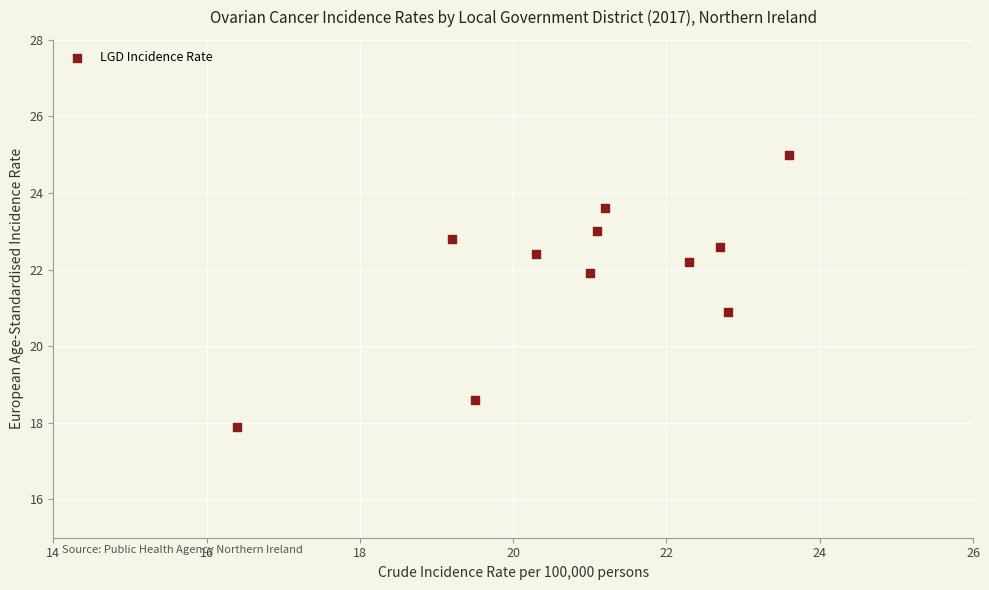

What is the average X value?

20.9